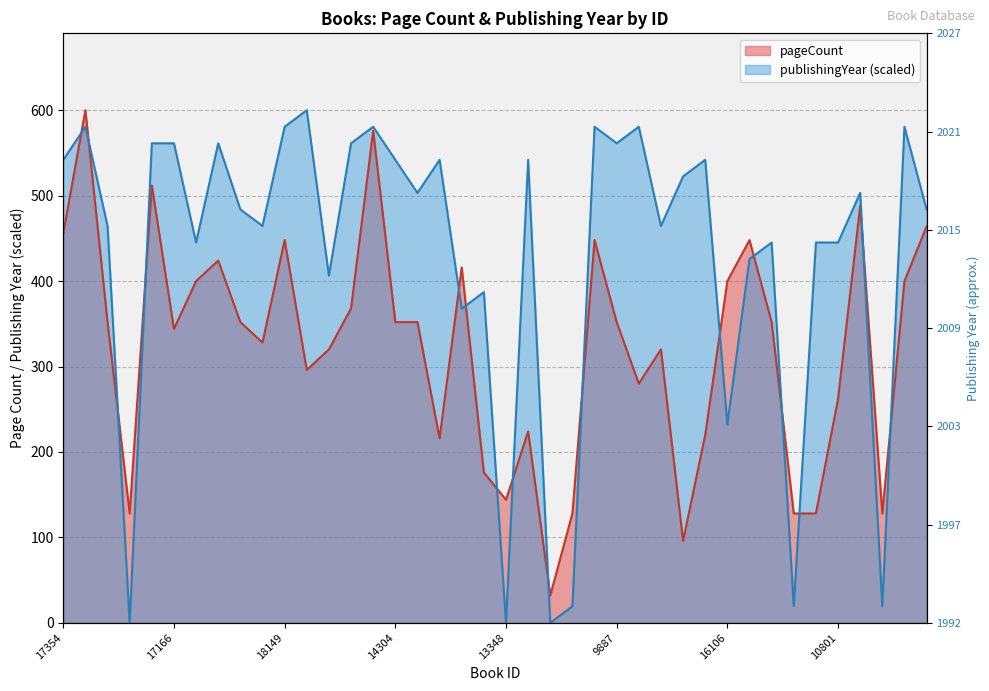

Reading right to left, what are all the values shown in this chart?

pageCount: 18451=464.0	18216=400.0	13342=128.0	17038=488.0	10801=262.0	2979=128.0	14570=128.0	16222=352.0	16093=448.0	16106=400.0	16036=220.0	10418=96.0	15143=320.0	17536=280.0	9887=352.0	17072=448.0	15407=128.0	14983=32.0	15020=224.0	13348=144.0	12991=176.0	10155=416.0	12159=216.0	13930=352.0	14304=352.0	17167=576.0	17272=368.0	506=320.0	19009=296.0	18149=448.0	9691=328.0	9756=352.0	17279=424.0	15672=400.0	17166=344.0	16615=512.0	14629=128.0	18833=352.0	19836=600.0	17354=456.0
publishingYear: 18451=483.9	18216=580.6	13342=19.4	17038=503.2	10801=445.2	2979=445.2	14570=19.4	16222=445.2	16093=425.8	16106=232.3	16036=541.9	10418=522.6	15143=464.5	17536=580.6	9887=561.3	17072=580.6	15407=19.4	14983=0.0	15020=541.9	13348=0.0	12991=387.1	10155=367.7	12159=541.9	13930=503.2	14304=541.9	17167=580.6	17272=561.3	506=406.5	19009=600.0	18149=580.6	9691=464.5	9756=483.9	17279=561.3	15672=445.2	17166=561.3	16615=561.3	14629=0.0	18833=464.5	19836=580.6	17354=541.9